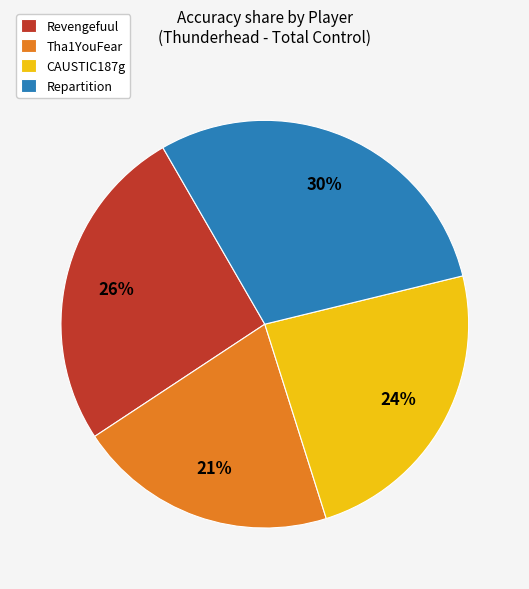

Which category has the smallest portion of the pie?

Tha1YouFear